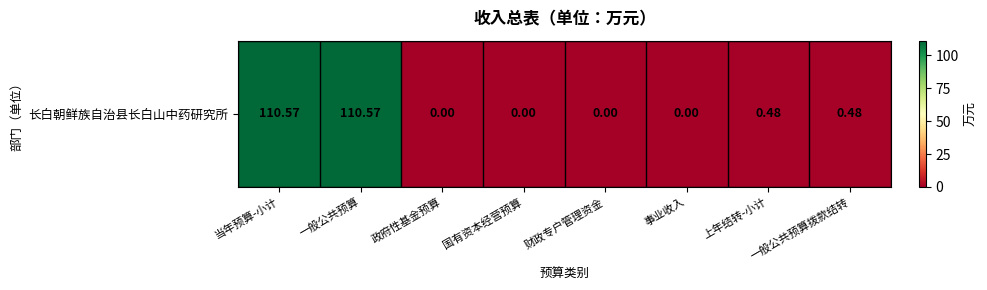

Which category has the lowest value across all series?

政府性基金预算